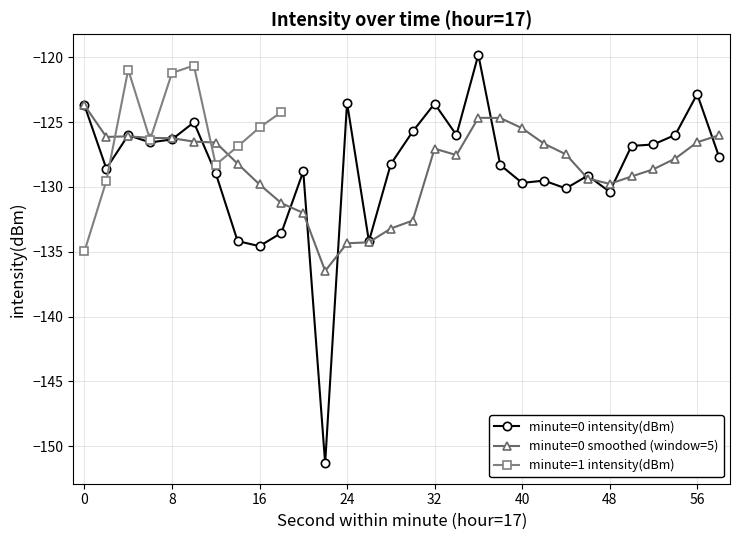

How many data points are above -127?

14